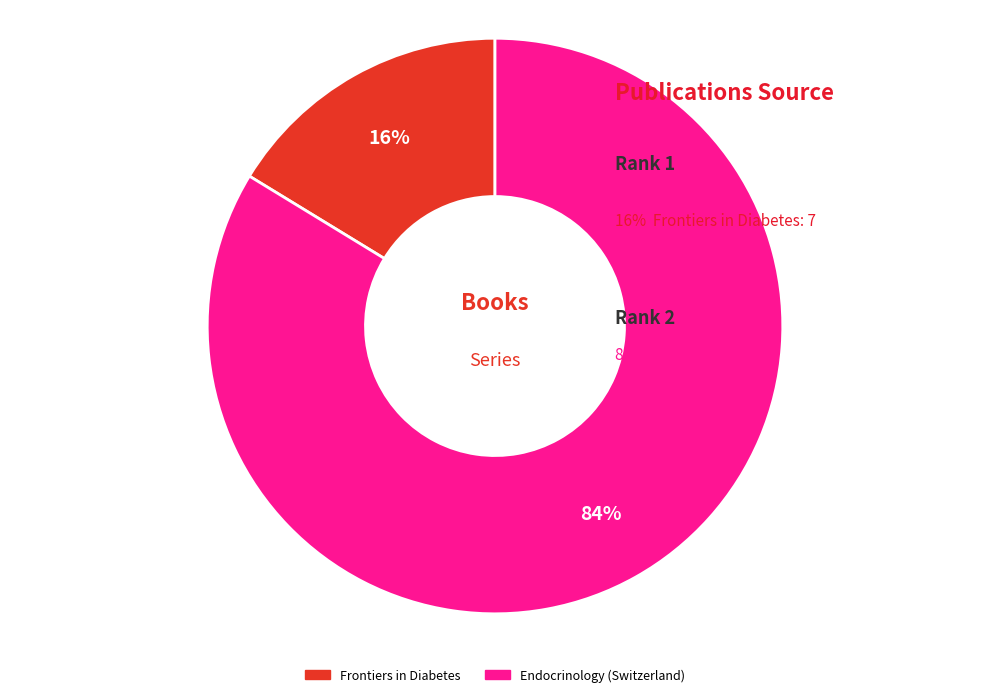

Which category accounts for the majority?

Endocrinology (Switzerland)